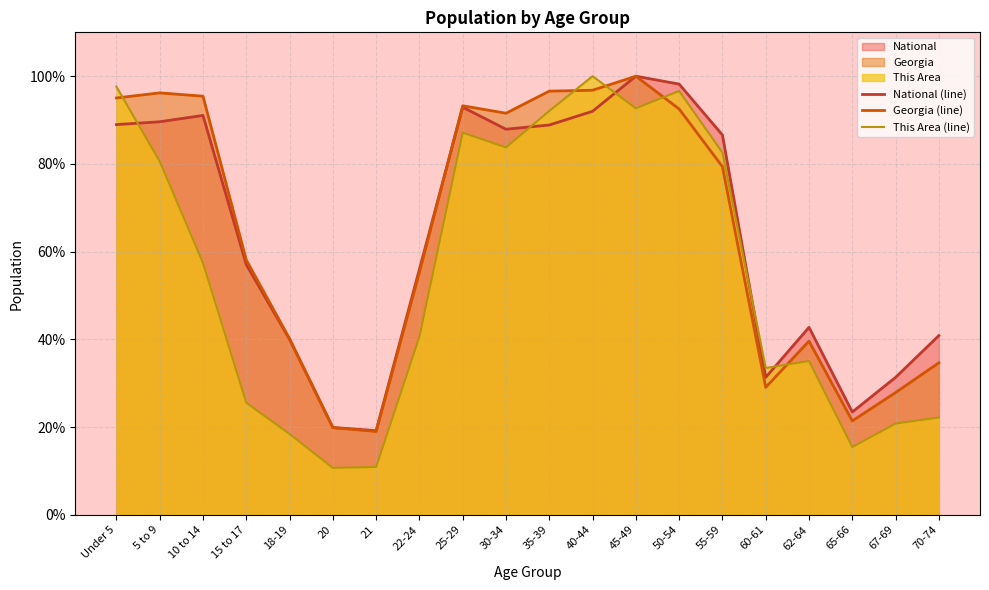

How many series are shown in this chart?

3